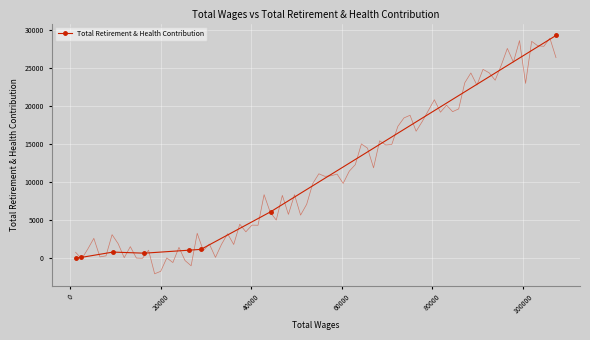

What is the average value?

4903